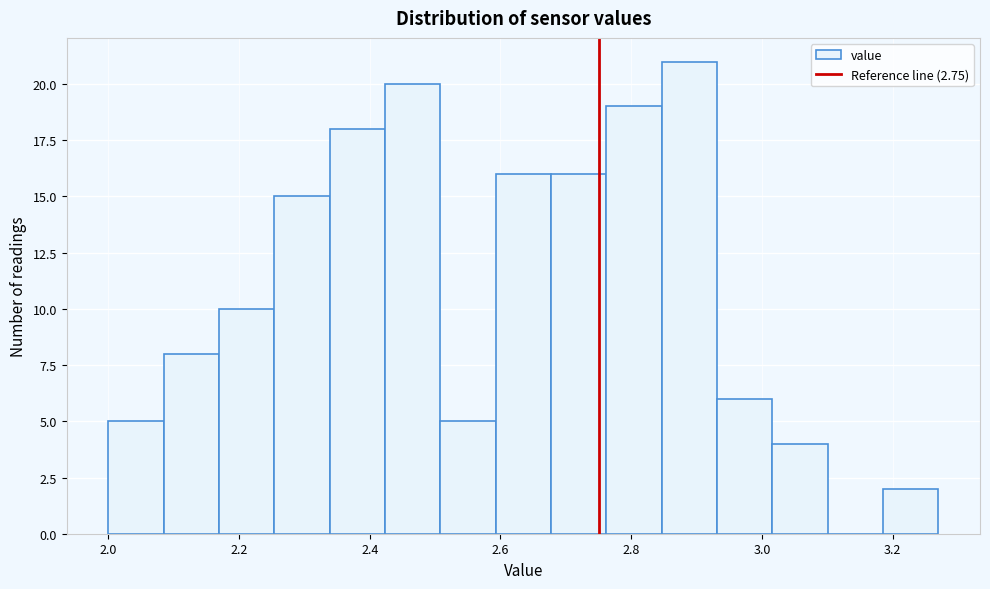

Reading left to right, list every bar in this chart as the range it spans on the x-axis followed by its height. Neither the bar edges nor the heights are printed on the chart, so give them approximately, as read against the axes.

2.00 to 2.08: 5
2.08 to 2.16: 8
2.16 to 2.26: 10
2.26 to 2.34: 15
2.34 to 2.42: 18
2.42 to 2.50: 20
2.50 to 2.60: 5
2.60 to 2.68: 16
2.68 to 2.76: 16
2.76 to 2.84: 19
2.84 to 2.94: 21
2.94 to 3.02: 6
3.02 to 3.10: 4
3.10 to 3.18: 0
3.18 to 3.28: 2